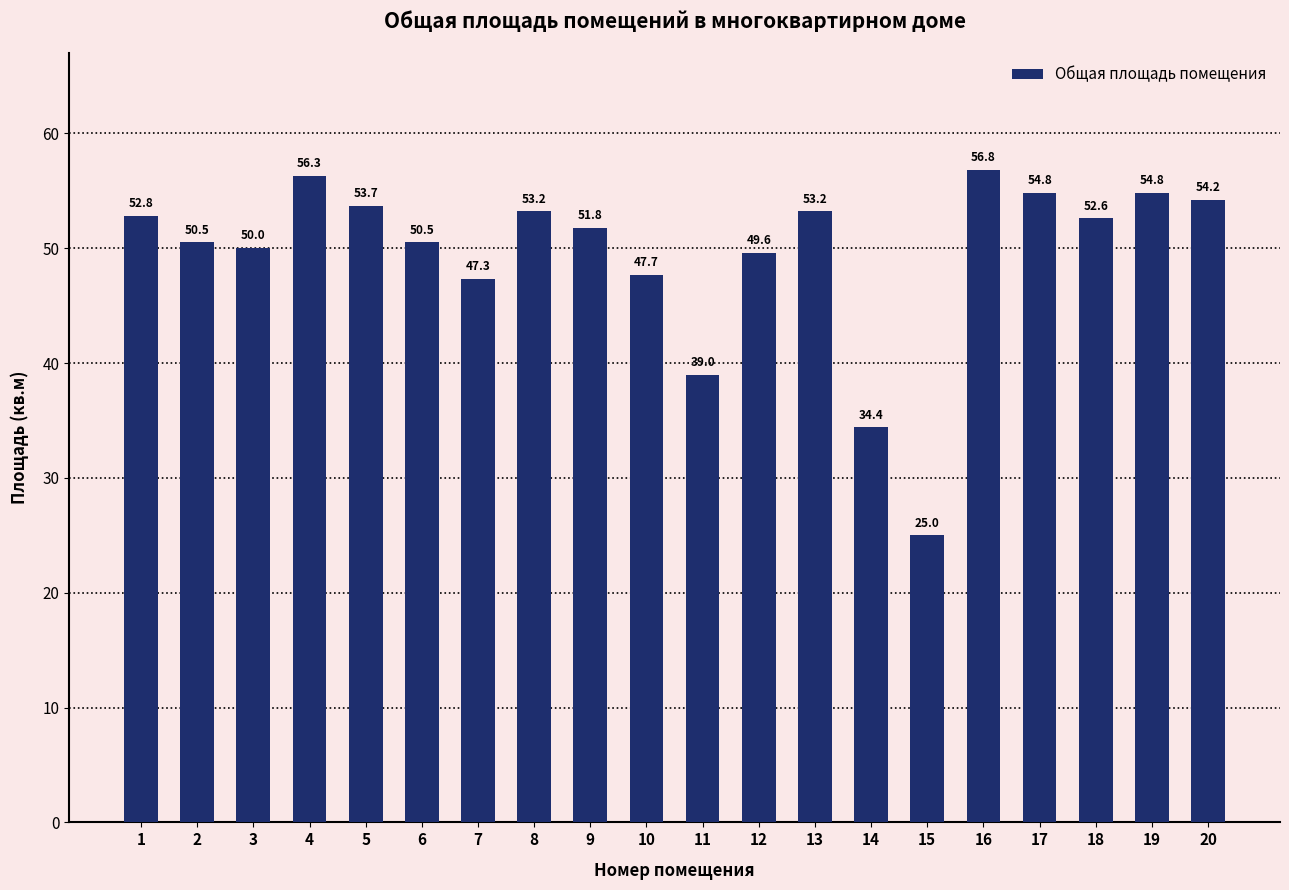

What is the value of the 1st bar from the left?

52.8